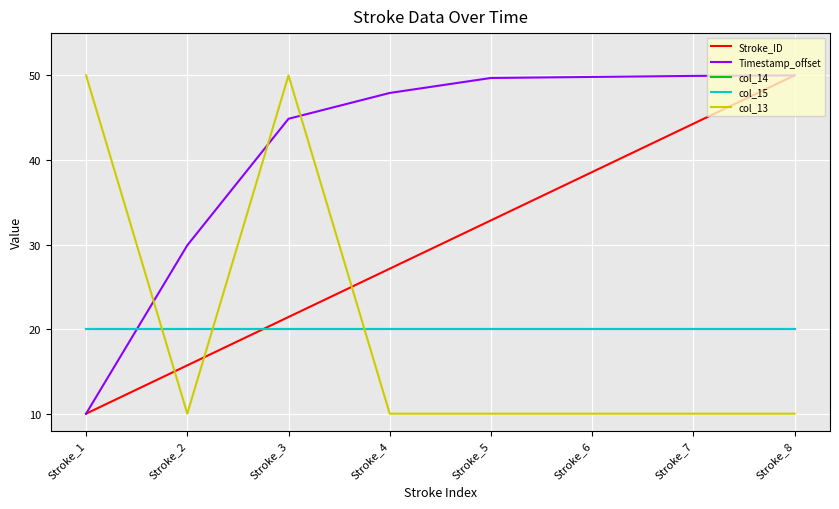

Which series has the largest range (max minus min)?

Stroke_ID